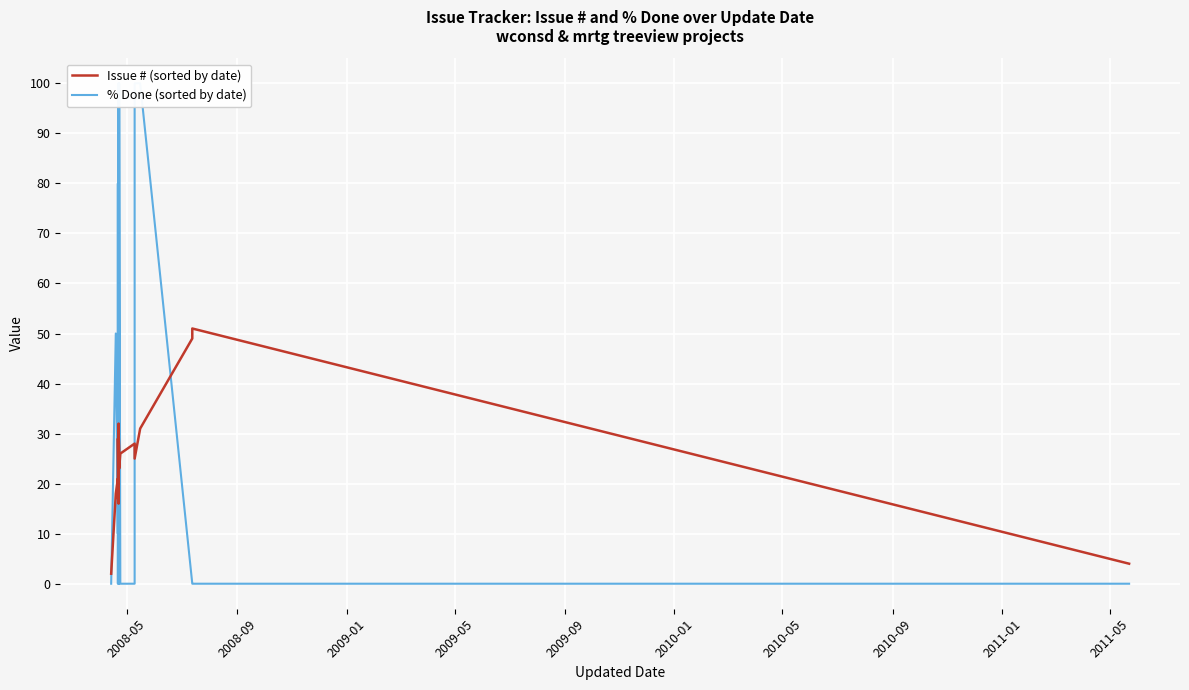

At how many categories does at least one series exceed 68?

8